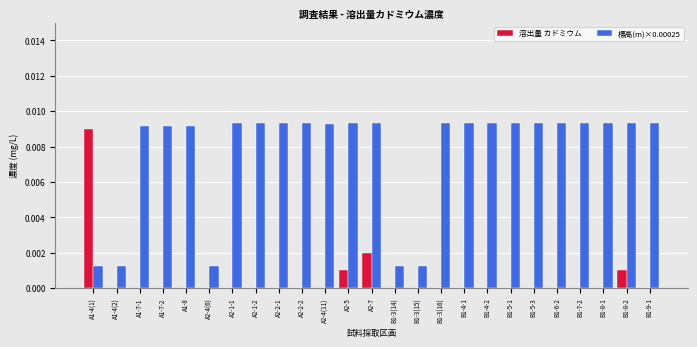

Count the number of categories in the chart.

25